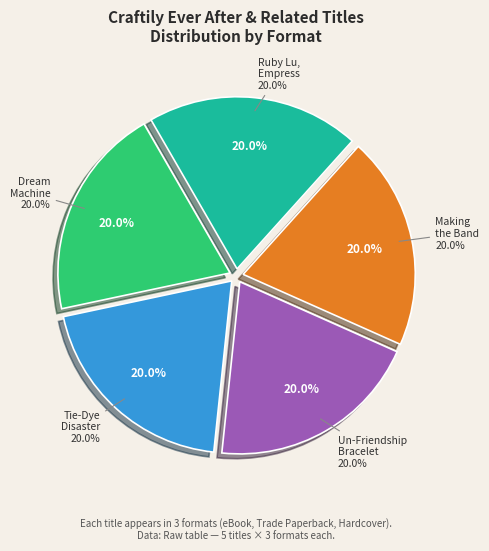

How many slices are in this pie chart?

5